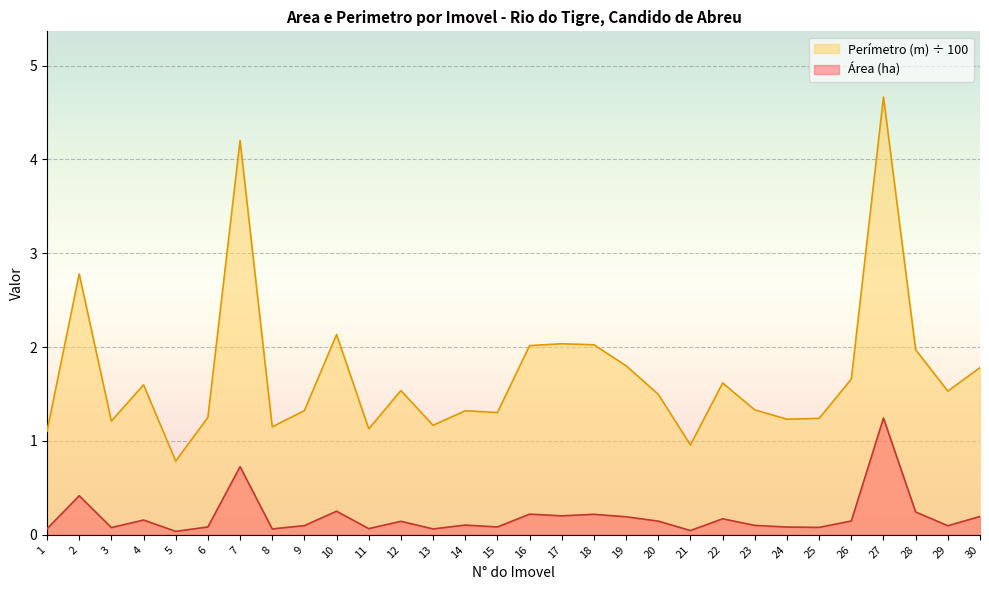

What is the value of the Area (ha) point at the 30th from the left?

0.2